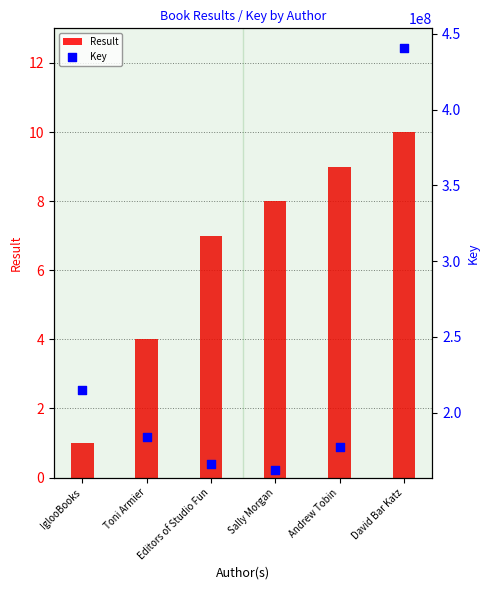

What is the total value across all series at Andrew Tobin?

177056734